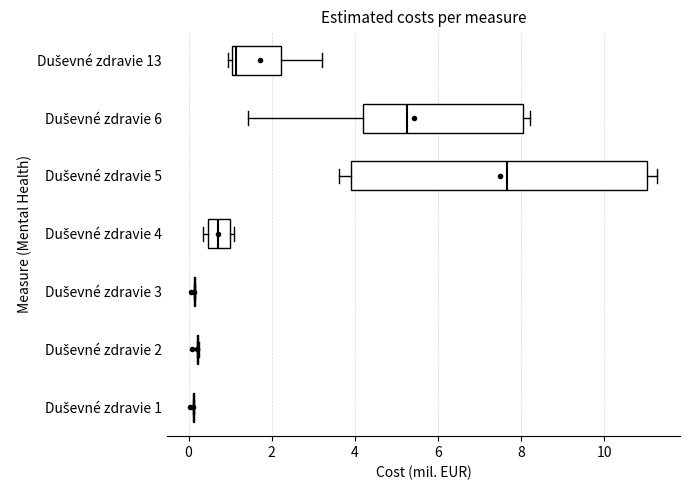

Which box is the widest, from its left edge to its right edge?

Duševné zdravie 5